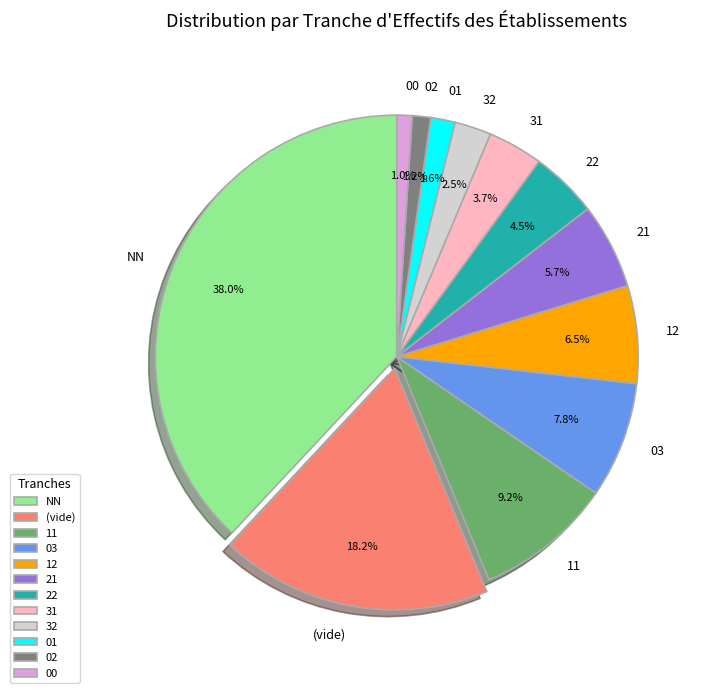

Between 00 and 12, which is larger?

12